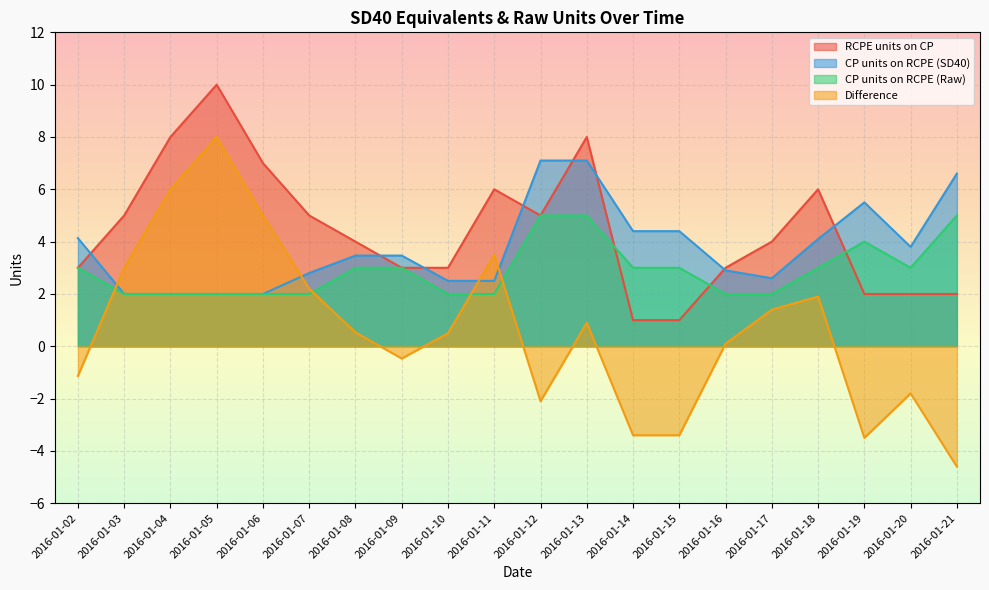

How many interior local peaks does the RCPE units on CP series have?

4